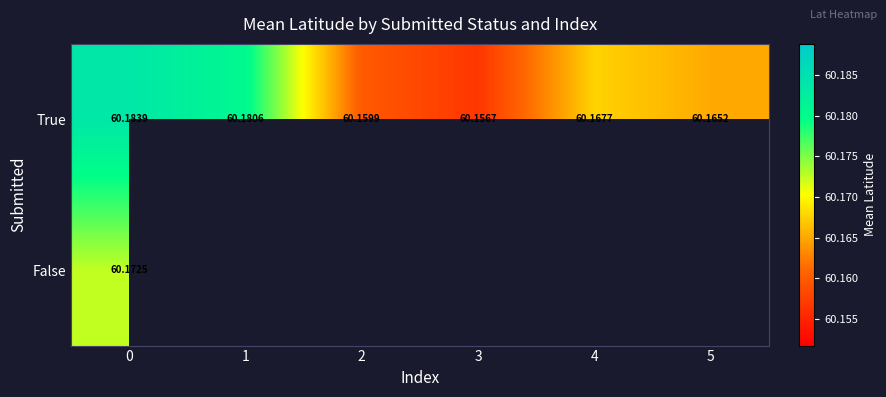

How many distinct data groups are displayed?

2